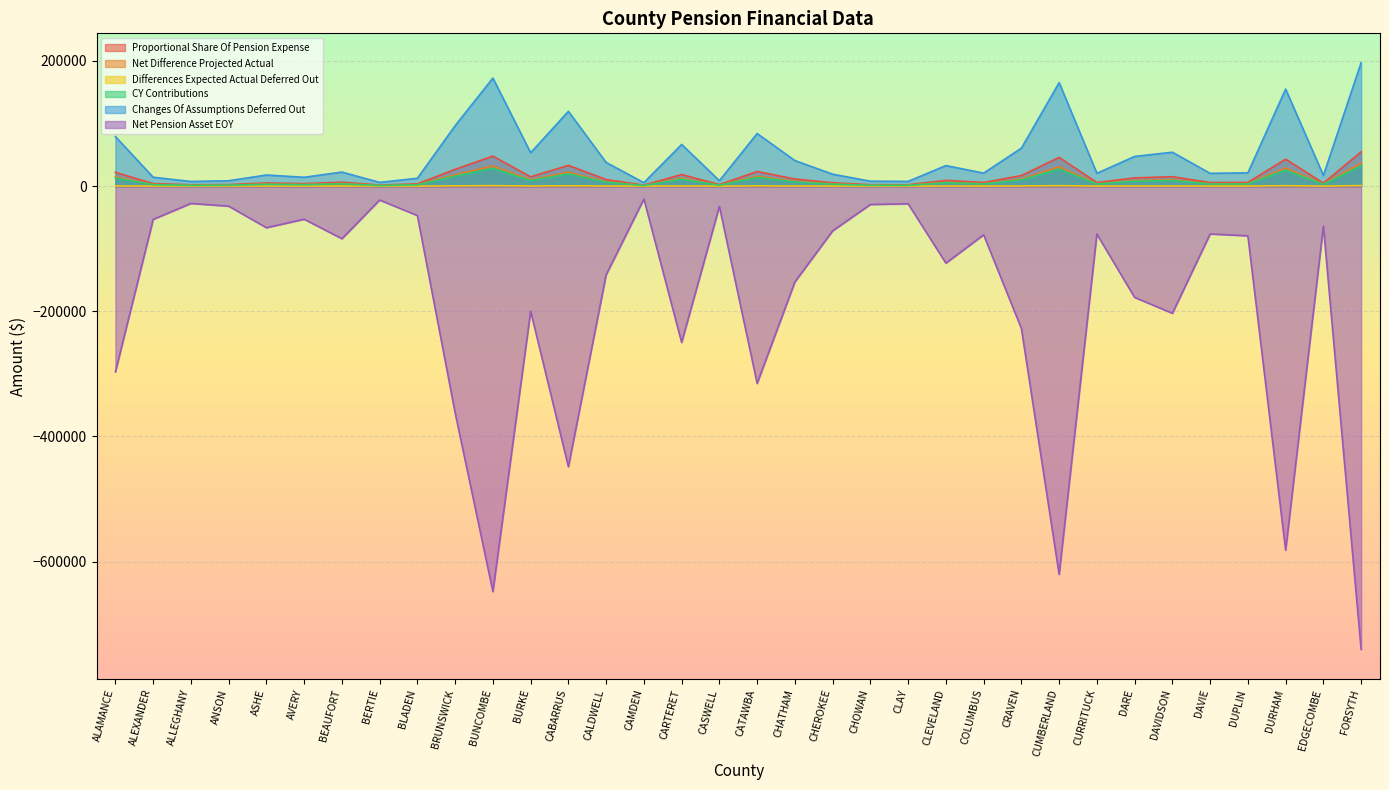

Reading left to right, transcribe all the data shown in this chart.

Proportional Share Of Pension Expense: 21963.0	3938.0	2049.0	2372.0	4919.0	3917.0	6222.0	1648.0	3482.0	26811.0	47937.0	14793.0	33176.0	10480.0	1525.0	18487.0	2400.0	23327.0	11328.0	5288.0	2174.0	2093.0	9109.0	5758.0	16829.0	45912.0	5675.0	13161.0	15036.0	5659.0	5880.0	43045.0	4736.0	54775.0
Net Difference Projected Actual: 14753.0	2645.0	1376.0	1593.0	3304.0	2631.0	4179.0	1107.0	2339.0	18010.0	32201.0	9937.0	22285.0	7040.0	1025.0	12418.0	1612.0	15670.0	7609.0	3552.0	1460.0	1406.0	6119.0	3868.0	11304.0	30840.0	3812.0	8841.0	10100.0	3801.0	3949.0	28915.0	3181.0	36794.0
Differences Expected Actual Deferred Out: 318.0	57.0	29.6	34.0	71.1	57.0	90.0	24.0	50.0	387.7	693.0	214.0	480.0	152.0	22.0	267.0	35.0	337.0	164.0	76.5	31.0	30.0	132.0	83.0	243.0	664.0	82.0	190.0	217.0	82.0	85.0	622.5	68.0	792.0
CY Contributions: 12973.0	2326.0	1210.0	1401.0	2906.0	2314.0	3675.0	973.0	2057.0	15837.0	28316.0	8738.0	19597.0	6191.0	901.0	10920.0	1418.0	13779.0	6691.0	3124.0	1284.0	1236.0	5380.0	3401.0	9941.0	27120.0	3352.0	7774.0	8882.0	3343.0	3473.0	25427.0	2798.0	32356.0
Changes Of Assumptions Deferred Out: 79100.0	14182.0	7379.0	8541.0	17717.0	14107.0	22409.0	5934.0	12541.0	96562.0	172650.0	53279.0	119486.0	37745.0	5494.0	66583.0	8643.0	84016.0	40797.0	19045.0	7828.0	7539.0	32806.0	20739.0	60610.0	165356.0	20439.0	47400.0	54153.0	20382.0	21176.0	155034.0	17057.0	197277.0
Net Pension Asset EOY: -296900.0	-53231.0	-27698.0	-32060.0	-66502.0	-52951.0	-84111.0	-22273.0	-47071.0	-362441.0	-648037.0	-199982.0	-448487.0	-141675.0	-20622.0	-249915.0	-32441.0	-315349.0	-153131.0	-71484.0	-29383.0	-28296.0	-123136.0	-77843.0	-227499.0	-620657.0	-76717.0	-177915.0	-203261.0	-76502.0	-79482.0	-581913.0	-64023.0	-740472.0